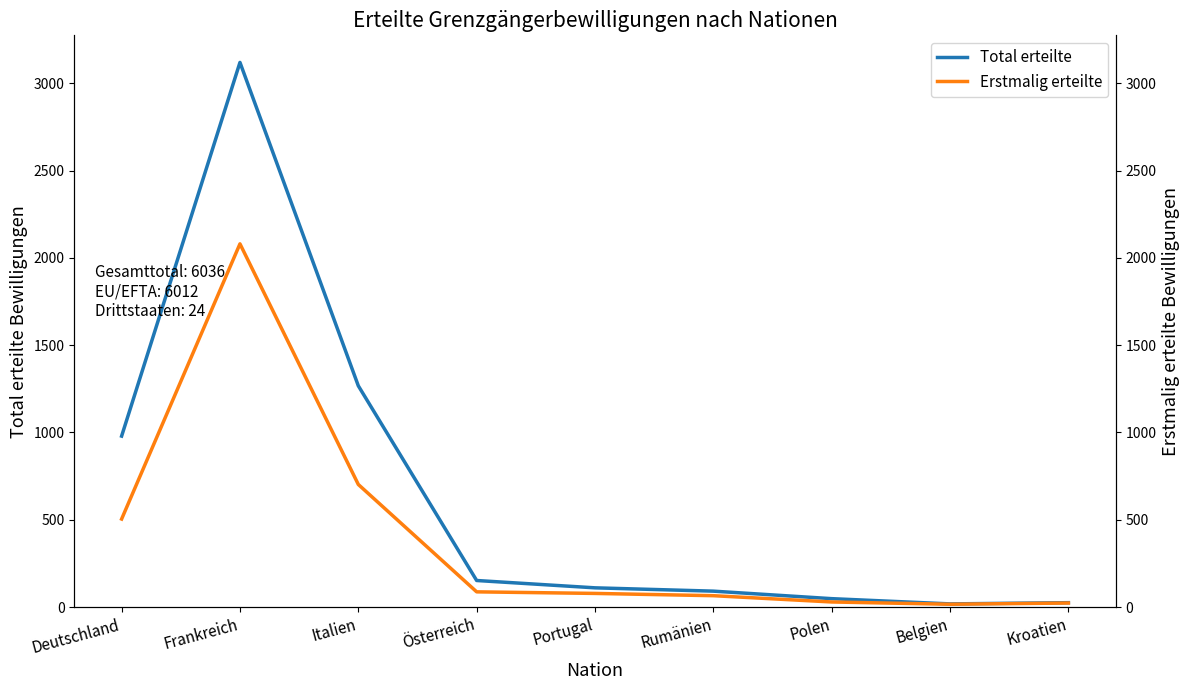

At Frankreich, list the series in order from largest to smallest.

Total erteilte, Erstmalig erteilte